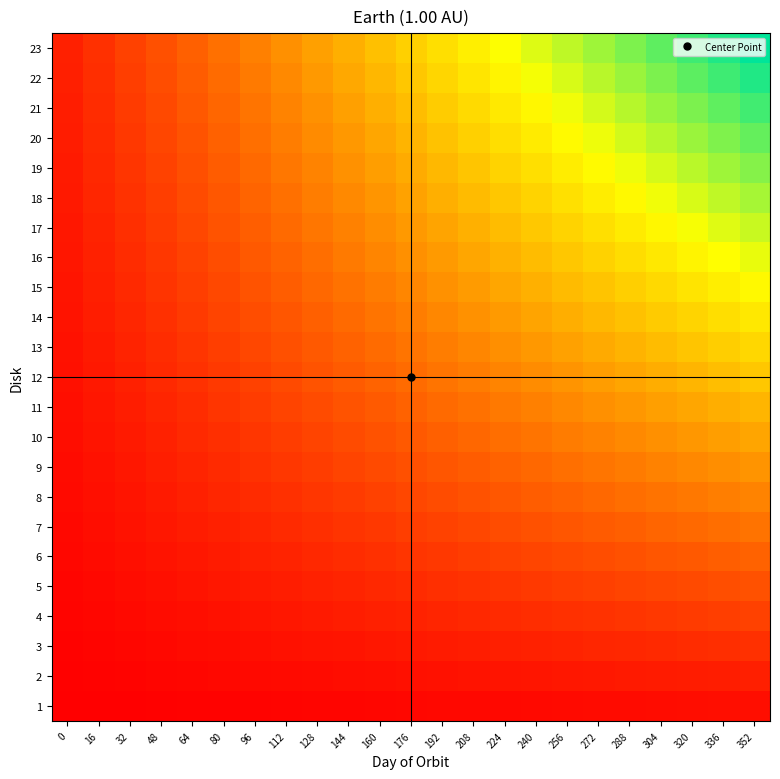

Reading left to right, extract all data points from this chart.

1: 0=1.6	16=2.3	32=3.0	48=3.7	64=4.4	80=5.1	96=5.8	112=6.5	128=7.3	144=8.0	160=8.7	176=9.4	192=10.1	208=10.8	224=11.5	240=12.2	256=12.9	272=13.7	288=14.4	304=15.1	320=15.8	336=16.5	352=17.2
2: 0=3.1	16=4.6	32=6.0	48=7.4	64=8.8	80=10.2	96=11.7	112=13.1	128=14.5	144=15.9	160=17.4	176=18.8	192=20.2	208=21.6	224=23.1	240=24.5	256=25.9	272=27.3	288=28.7	304=30.2	320=31.6	336=33.0	352=34.4
3: 0=4.7	16=6.8	32=9.0	48=11.1	64=13.2	80=15.4	96=17.5	112=19.6	128=21.8	144=23.9	160=26.0	176=28.2	192=30.3	208=32.4	224=34.6	240=36.7	256=38.8	272=41.0	288=43.1	304=45.2	320=47.4	336=49.5	352=51.7
4: 0=6.3	16=9.1	32=12.0	48=14.8	64=17.6	80=20.5	96=23.3	112=26.2	128=29.0	144=31.9	160=34.7	176=37.6	192=40.4	208=43.3	224=46.1	240=48.9	256=51.8	272=54.6	288=57.5	304=60.3	320=63.2	336=66.0	352=68.9
5: 0=7.8	16=11.4	32=14.9	48=18.5	64=22.1	80=25.6	96=29.2	112=32.7	128=36.3	144=39.8	160=43.4	176=47.0	192=50.5	208=54.1	224=57.6	240=61.2	256=64.7	272=68.3	288=71.9	304=75.4	320=79.0	336=82.5	352=86.1
6: 0=9.4	16=13.7	32=17.9	48=22.2	64=26.5	80=30.7	96=35.0	112=39.3	128=43.5	144=47.8	160=52.1	176=56.3	192=60.6	208=64.9	224=69.2	240=73.4	256=77.7	272=82.0	288=86.2	304=90.5	320=94.8	336=99.0	352=103.3
7: 0=11.0	16=15.9	32=20.9	48=25.9	64=30.9	80=35.9	96=40.8	112=45.8	128=50.8	144=55.8	160=60.8	176=65.7	192=70.7	208=75.7	224=80.7	240=85.7	256=90.6	272=95.6	288=100.6	304=105.6	320=110.6	336=115.5	352=120.5
8: 0=12.5	16=18.2	32=23.9	48=29.6	64=35.3	80=41.0	96=46.7	112=52.4	128=58.1	144=63.7	160=69.4	176=75.1	192=80.8	208=86.5	224=92.2	240=97.9	256=103.6	272=109.3	288=115.0	304=120.7	320=126.4	336=132.0	352=137.7
9: 0=14.1	16=20.5	32=26.9	48=33.3	64=39.7	80=46.1	96=52.5	112=58.9	128=65.3	144=71.7	160=78.1	176=84.5	192=90.9	208=97.3	224=103.7	240=110.1	256=116.5	272=122.9	288=129.3	304=135.7	320=142.2	336=148.6	352=155.0
10: 0=15.7	16=22.8	32=29.9	48=37.0	64=44.1	80=51.2	96=58.3	112=65.5	128=72.6	144=79.7	160=86.8	176=93.9	192=101.0	208=108.1	224=115.3	240=122.4	256=129.5	272=136.6	288=143.7	304=150.8	320=157.9	336=165.1	352=172.2
11: 0=17.2	16=25.0	32=32.9	48=40.7	64=48.5	80=56.3	96=64.2	112=72.0	128=79.8	144=87.7	160=95.5	176=103.3	192=111.1	208=119.0	224=126.8	240=134.6	256=142.4	272=150.3	288=158.1	304=165.9	320=173.7	336=181.6	352=189.4
12: 0=18.8	16=27.3	32=35.9	48=44.4	64=52.9	80=61.5	96=70.0	112=78.5	128=87.1	144=95.6	160=104.2	176=112.7	192=121.2	208=129.8	224=138.3	240=146.8	256=155.4	272=163.9	288=172.5	304=181.0	320=189.5	336=198.1	352=206.6
13: 0=20.3	16=29.6	32=38.8	48=48.1	64=57.3	80=66.6	96=75.8	112=85.1	128=94.3	144=103.6	160=112.8	176=122.1	192=131.3	208=140.6	224=149.8	240=159.1	256=168.3	272=177.6	288=186.8	304=196.1	320=205.3	336=214.6	352=223.8
14: 0=21.9	16=31.9	32=41.8	48=51.8	64=61.8	80=71.7	96=81.7	112=91.6	128=101.6	144=111.6	160=121.5	176=131.5	192=141.4	208=151.4	224=161.4	240=171.3	256=181.3	272=191.2	288=201.2	304=211.2	320=221.1	336=231.1	352=241.0
15: 0=23.5	16=34.2	32=44.8	48=55.5	64=66.2	80=76.8	96=87.5	112=98.2	128=108.9	144=119.5	160=130.2	176=140.9	192=151.5	208=162.2	224=172.9	240=183.6	256=194.2	272=204.9	288=215.6	304=226.2	320=236.9	336=247.6	352=258.3
16: 0=25.0	16=36.4	32=47.8	48=59.2	64=70.6	80=82.0	96=93.3	112=104.7	128=116.1	144=127.5	160=138.9	176=150.3	192=161.6	208=173.0	224=184.4	240=195.8	256=207.2	272=218.6	288=229.9	304=241.3	320=252.7	336=264.1	352=275.5
17: 0=26.6	16=38.7	32=50.8	48=62.9	64=75.0	80=87.1	96=99.2	112=111.3	128=123.4	144=135.5	160=147.6	176=159.7	192=171.7	208=183.8	224=195.9	240=208.0	256=220.1	272=232.2	288=244.3	304=256.4	320=268.5	336=280.6	352=292.7
18: 0=28.2	16=41.0	32=53.8	48=66.6	64=79.4	80=92.2	96=105.0	112=117.8	128=130.6	144=143.4	160=156.2	176=169.0	192=181.8	208=194.7	224=207.5	240=220.3	256=233.1	272=245.9	288=258.7	304=271.5	320=284.3	336=297.1	352=309.9
19: 0=29.7	16=43.3	32=56.8	48=70.3	64=83.8	80=97.3	96=110.8	112=124.4	128=137.9	144=151.4	160=164.9	176=178.4	192=192.0	208=205.5	224=219.0	240=232.5	256=246.0	272=259.5	288=273.1	304=286.6	320=300.1	336=313.6	352=327.1
20: 0=31.3	16=45.5	32=59.8	48=74.0	64=88.2	80=102.5	96=116.7	112=130.9	128=145.1	144=159.4	160=173.6	176=187.8	192=202.1	208=216.3	224=230.5	240=244.7	256=259.0	272=273.2	288=287.4	304=301.7	320=315.9	336=330.1	352=344.3
21: 0=32.9	16=47.8	32=62.8	48=77.7	64=92.6	80=107.6	96=122.5	112=137.5	128=152.4	144=167.3	160=182.3	176=197.2	192=212.2	208=227.1	224=242.0	240=257.0	256=271.9	272=286.9	288=301.8	304=316.7	320=331.7	336=346.6	352=361.6
22: 0=34.4	16=50.1	32=65.7	48=81.4	64=97.0	80=112.7	96=128.3	112=144.0	128=159.7	144=175.3	160=191.0	176=206.6	192=222.3	208=237.9	224=253.6	240=269.2	256=284.9	272=300.5	288=316.2	304=331.8	320=347.5	336=363.1	352=378.8
23: 0=36.0	16=52.4	32=68.7	48=85.1	64=101.5	80=117.8	96=134.2	112=150.5	128=166.9	144=183.3	160=199.6	176=216.0	192=232.4	208=248.7	224=265.1	240=281.5	256=297.8	272=314.2	288=330.5	304=346.9	320=363.3	336=379.6	352=396.0